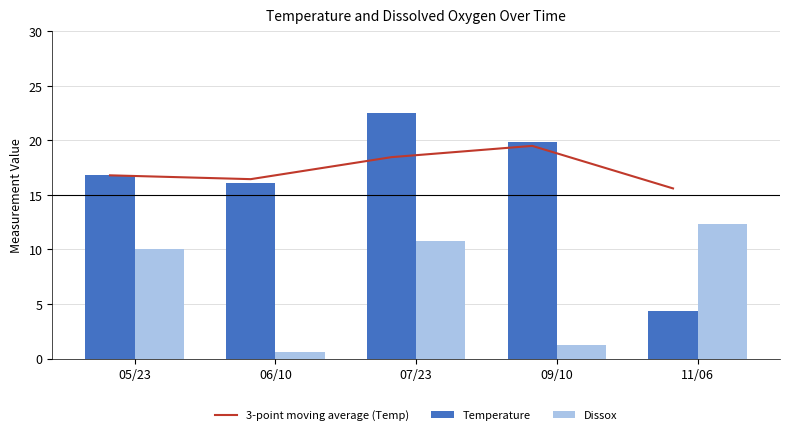

What is the value of the 3-point moving average (Temp) bar at the 5th from the left?

15.6